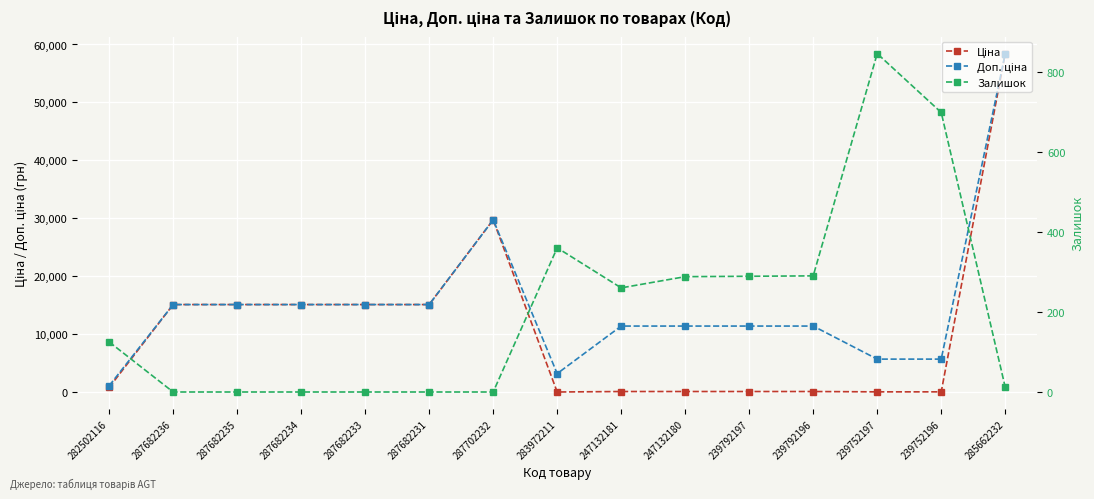

Between 287682235 and 287682234, which is larger?

287682235